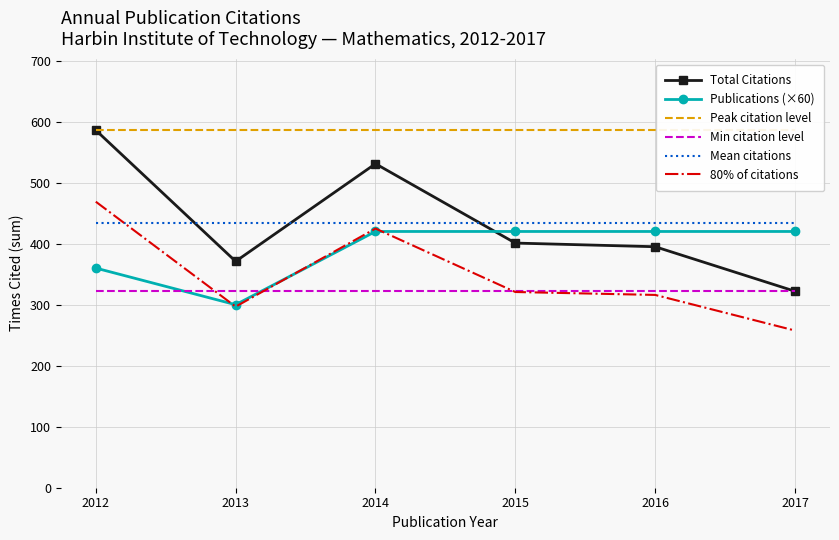

What is the spread (max minus min) of values at 2017?

328.4